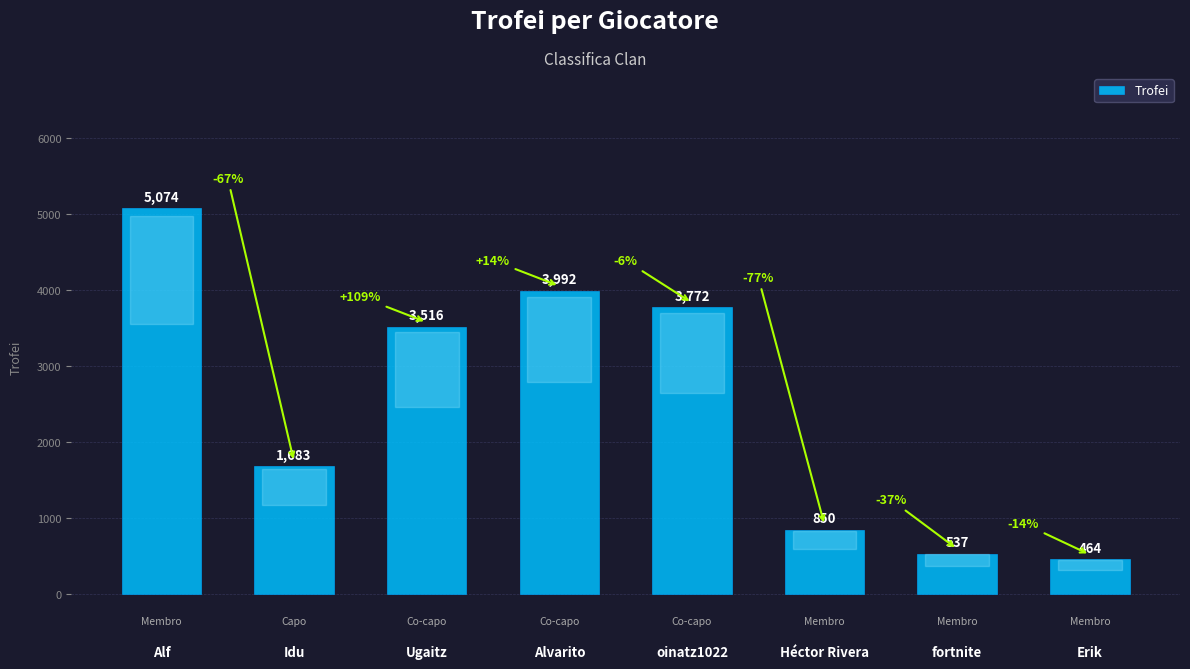

What is the change in value from Ugaitz to oinatz1022?

+256